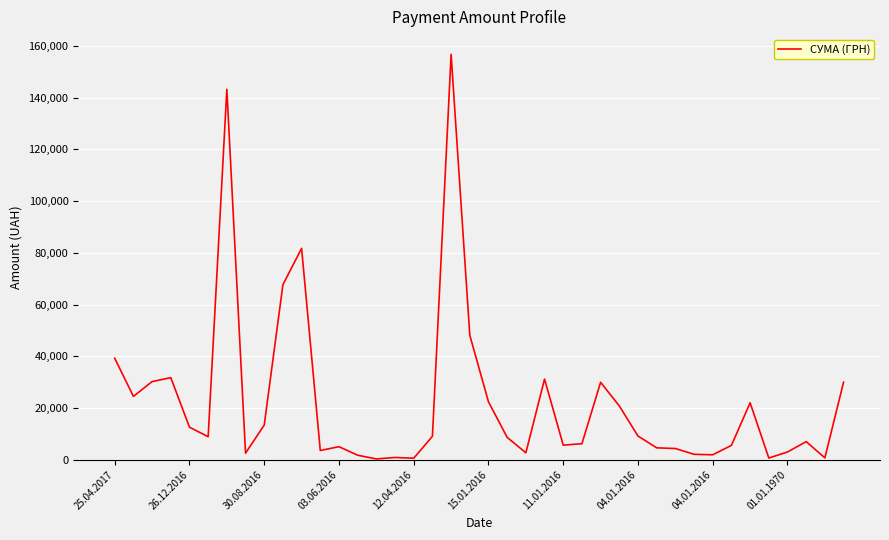

What is the greatest value displayed?

156781.9